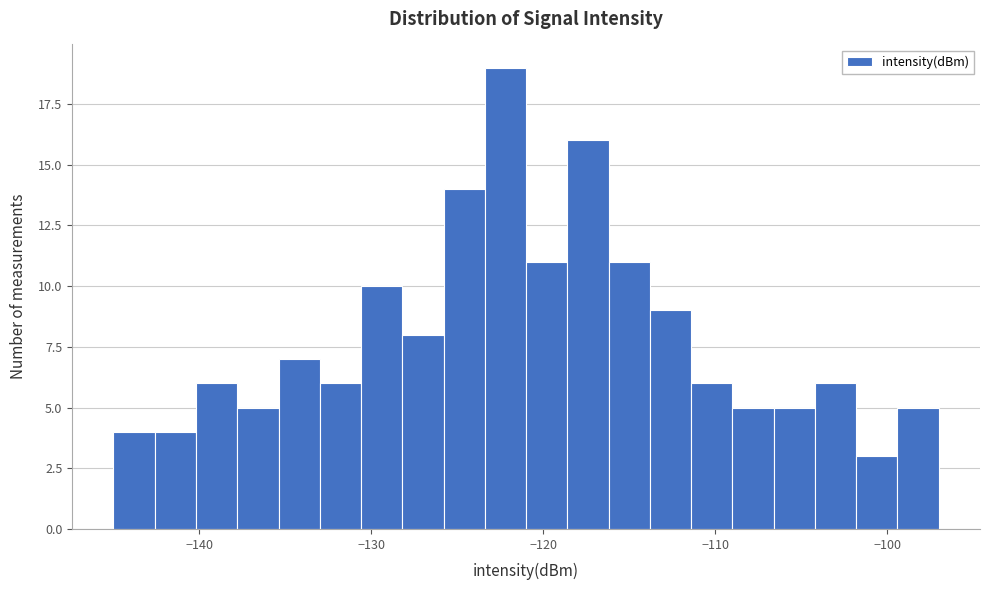

Around what value on the x-axis is the tallest bar? Give the approximate position of its centre, as read against the axis.

-122